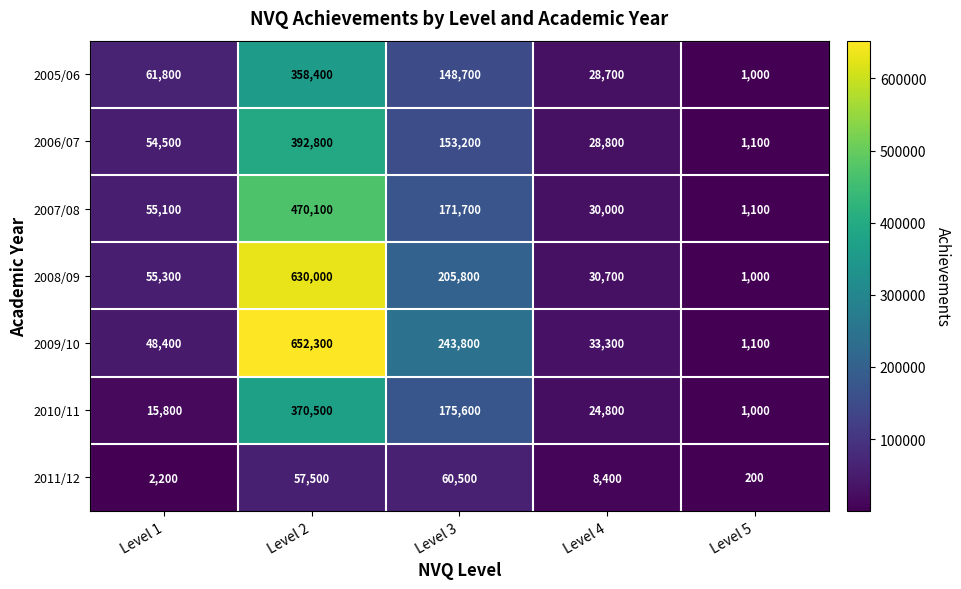

At which category is the sum across all series the highest?

Level 2